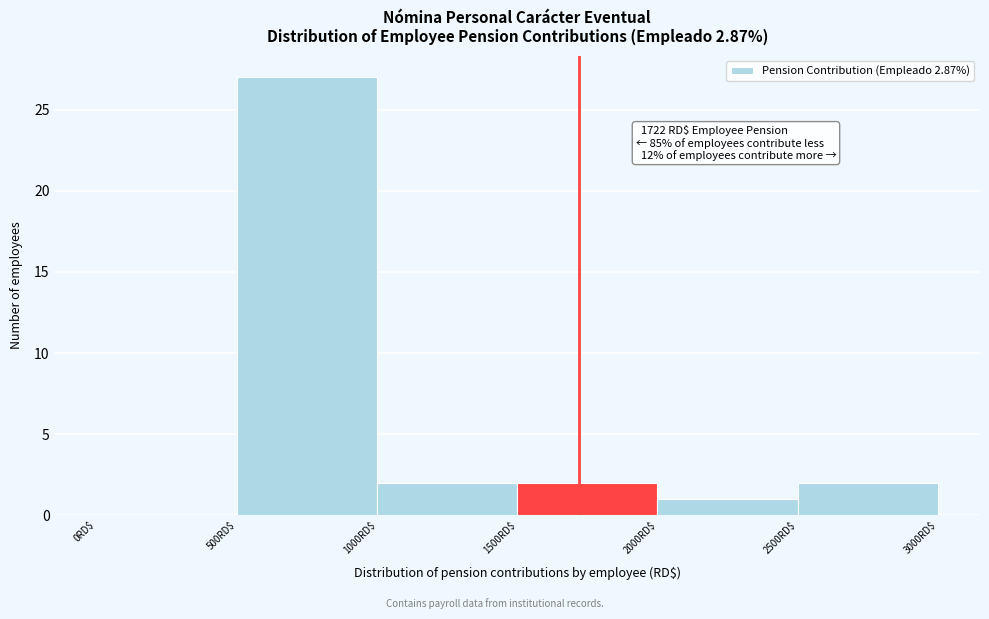

Over which range of the x-axis is the bar tallest?

500 to 1000